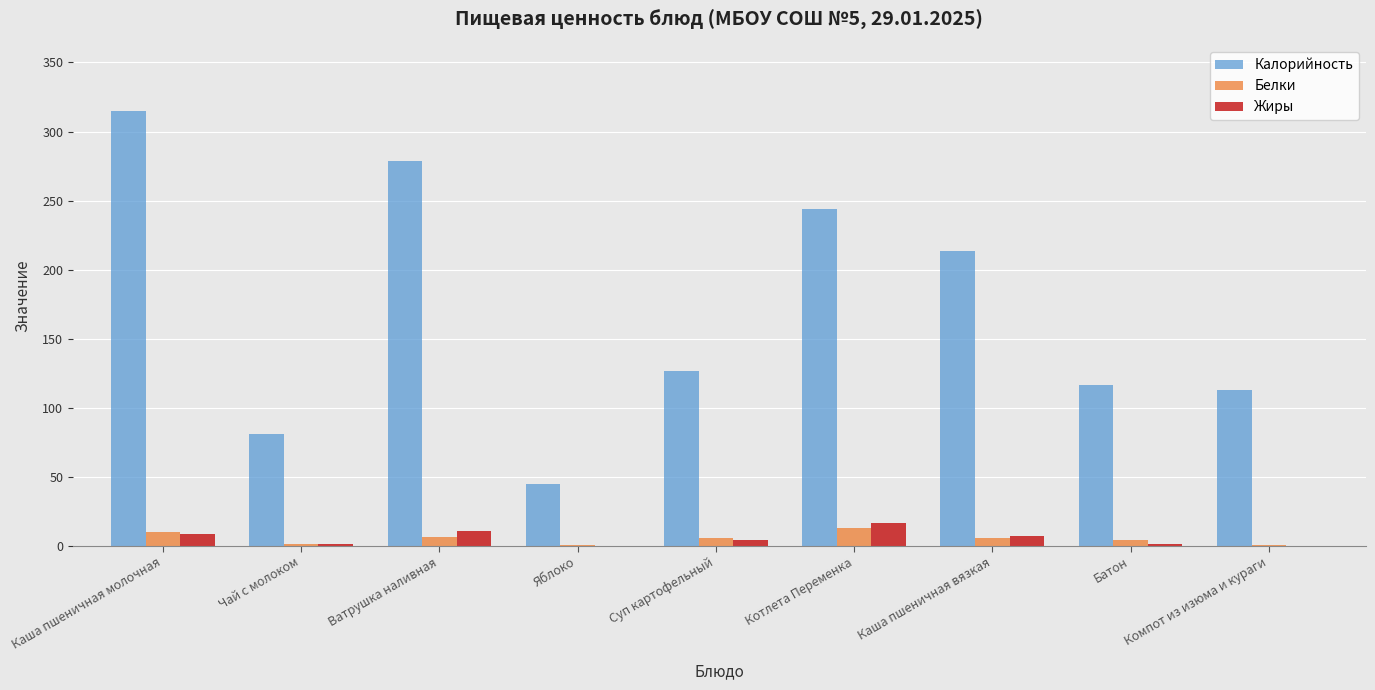

What is the highest value of the Белки series?

13.0